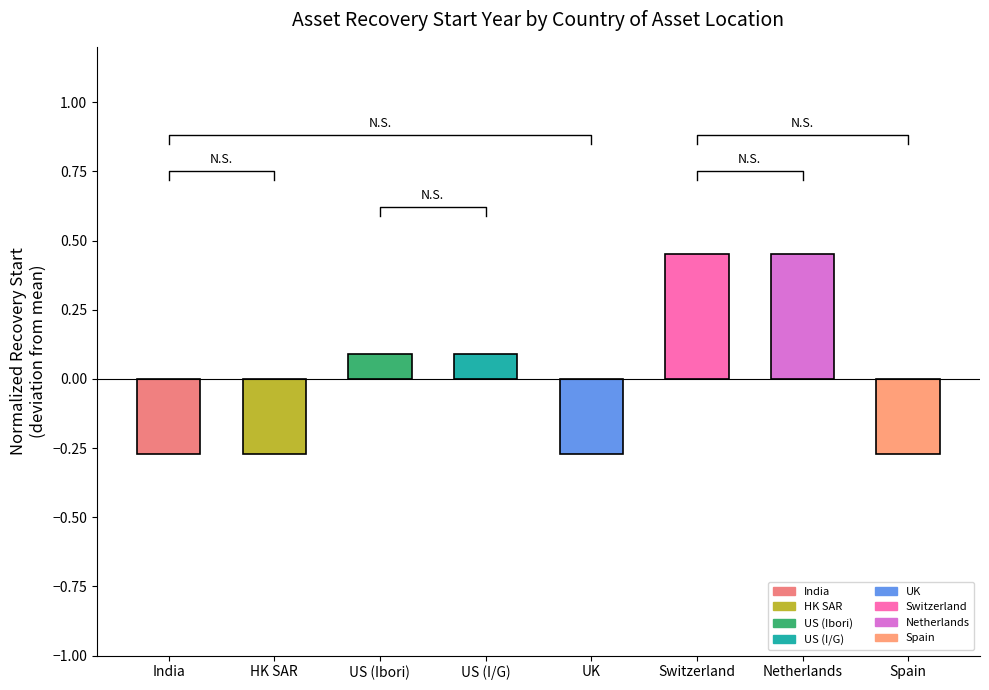

Rank the categories by value from lowest to highest.

India, HK SAR, UK, Spain, US (Ibori), US (I/G), Switzerland, Netherlands